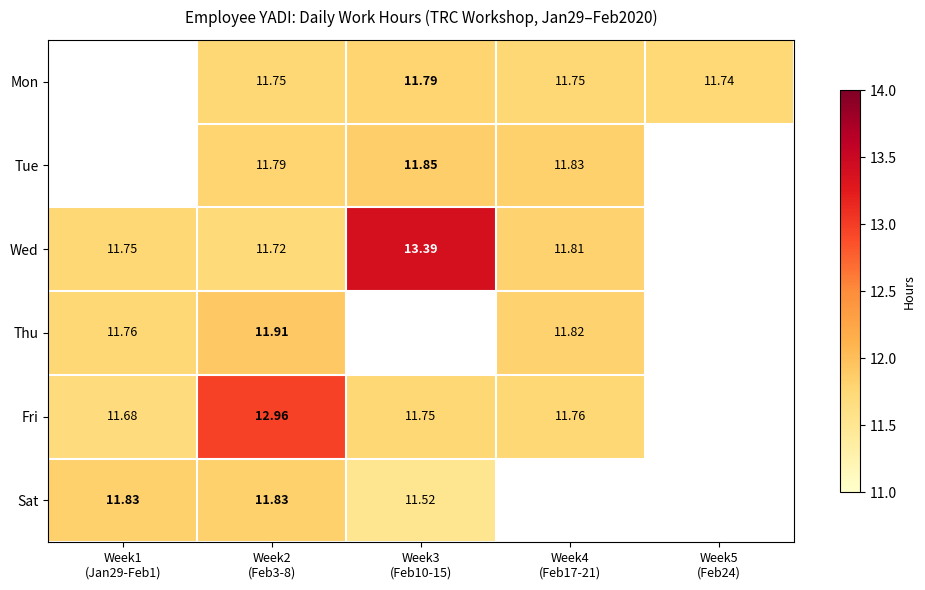

Which series has the widest spread of values?

Wed